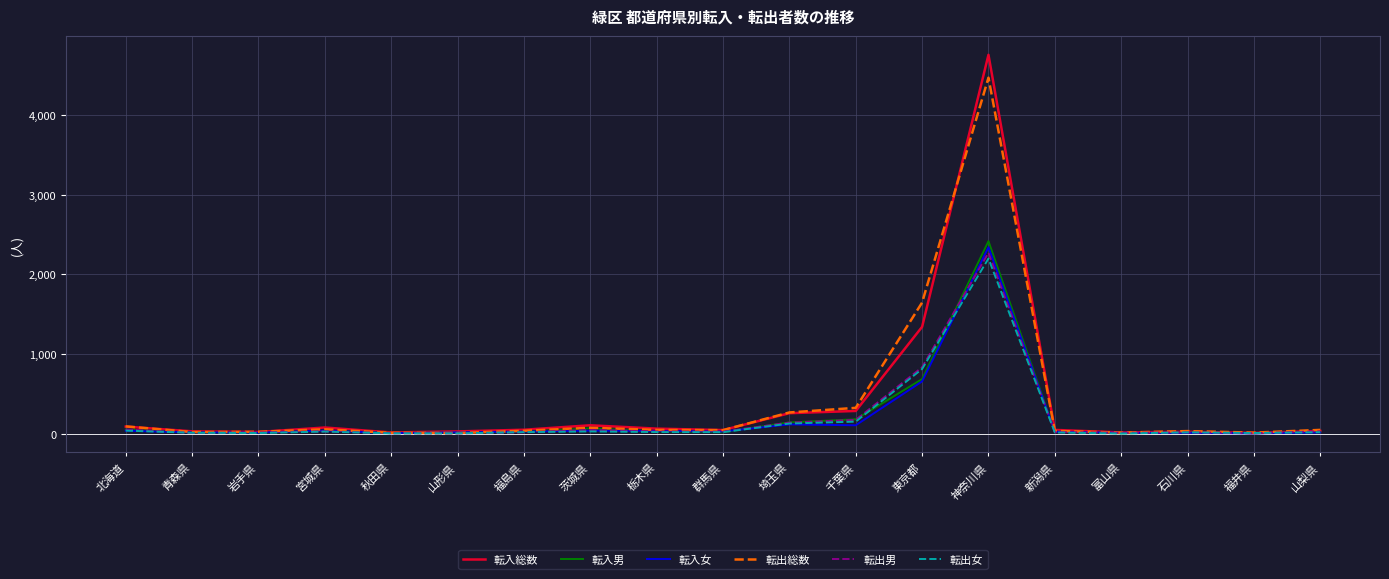

What position from the left is 山形県?

6